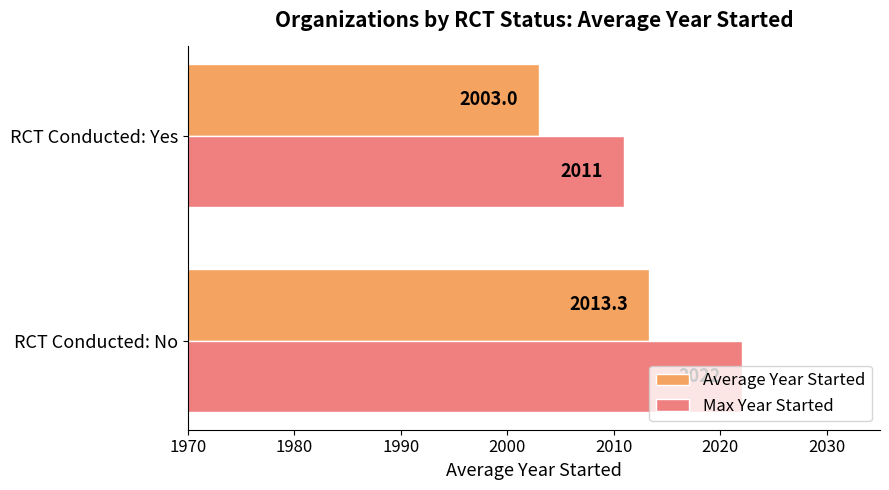

List the labels in order of Max Year Started value, largest first.

RCT Conducted: No, RCT Conducted: Yes